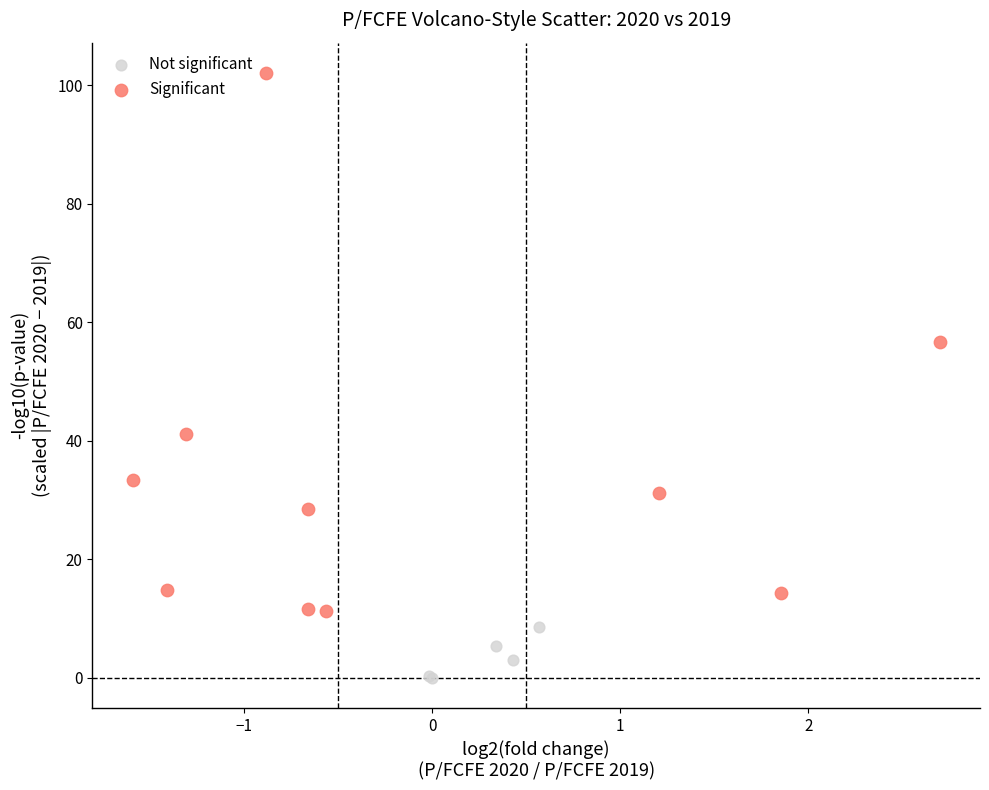

Which series has the widest spread of Y values?

Significant